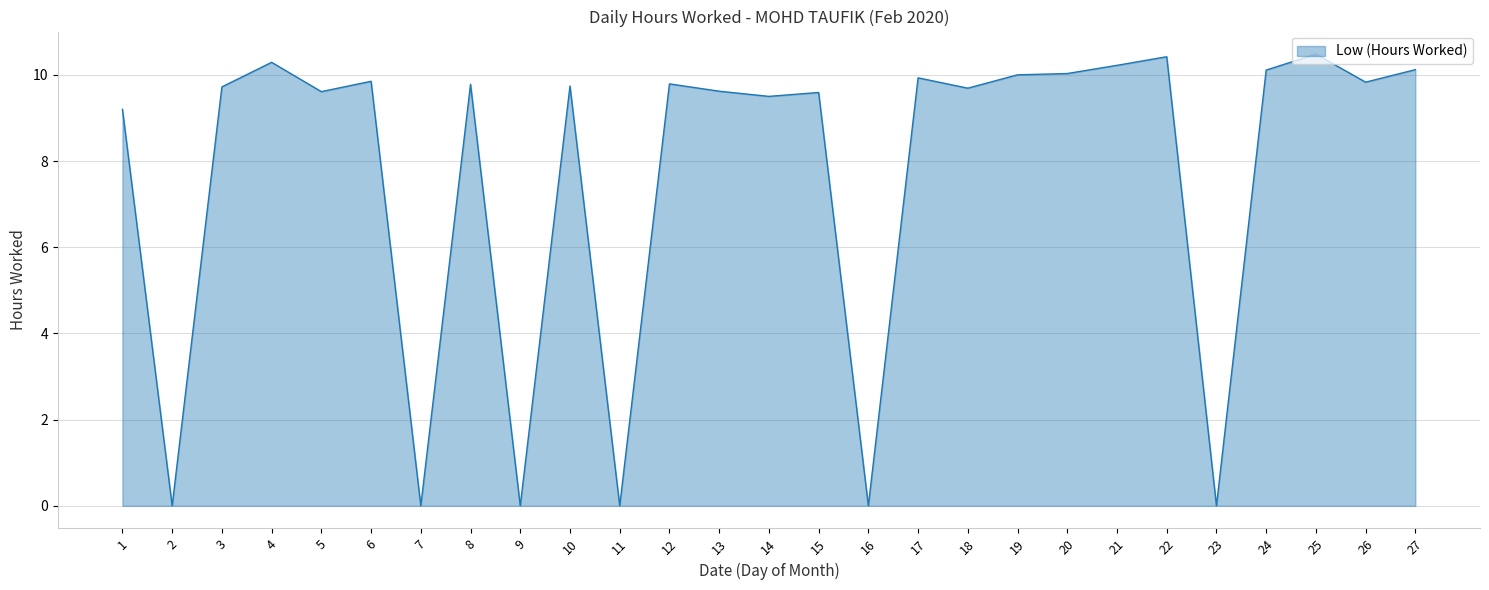

Approximately how many times larger is the value at 24 compared to 21?

1.0